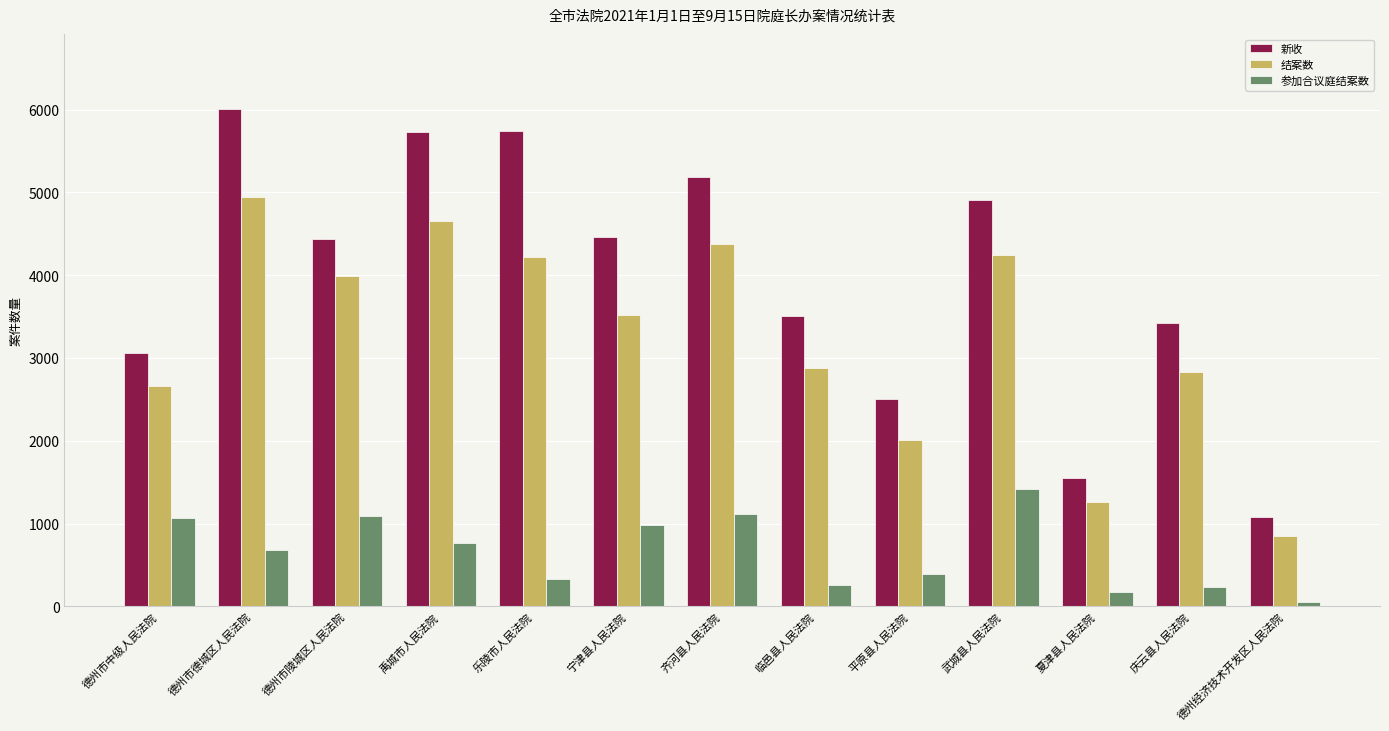

The 新收 series shows 7532 at 宁津县人民法院. True or false?

False